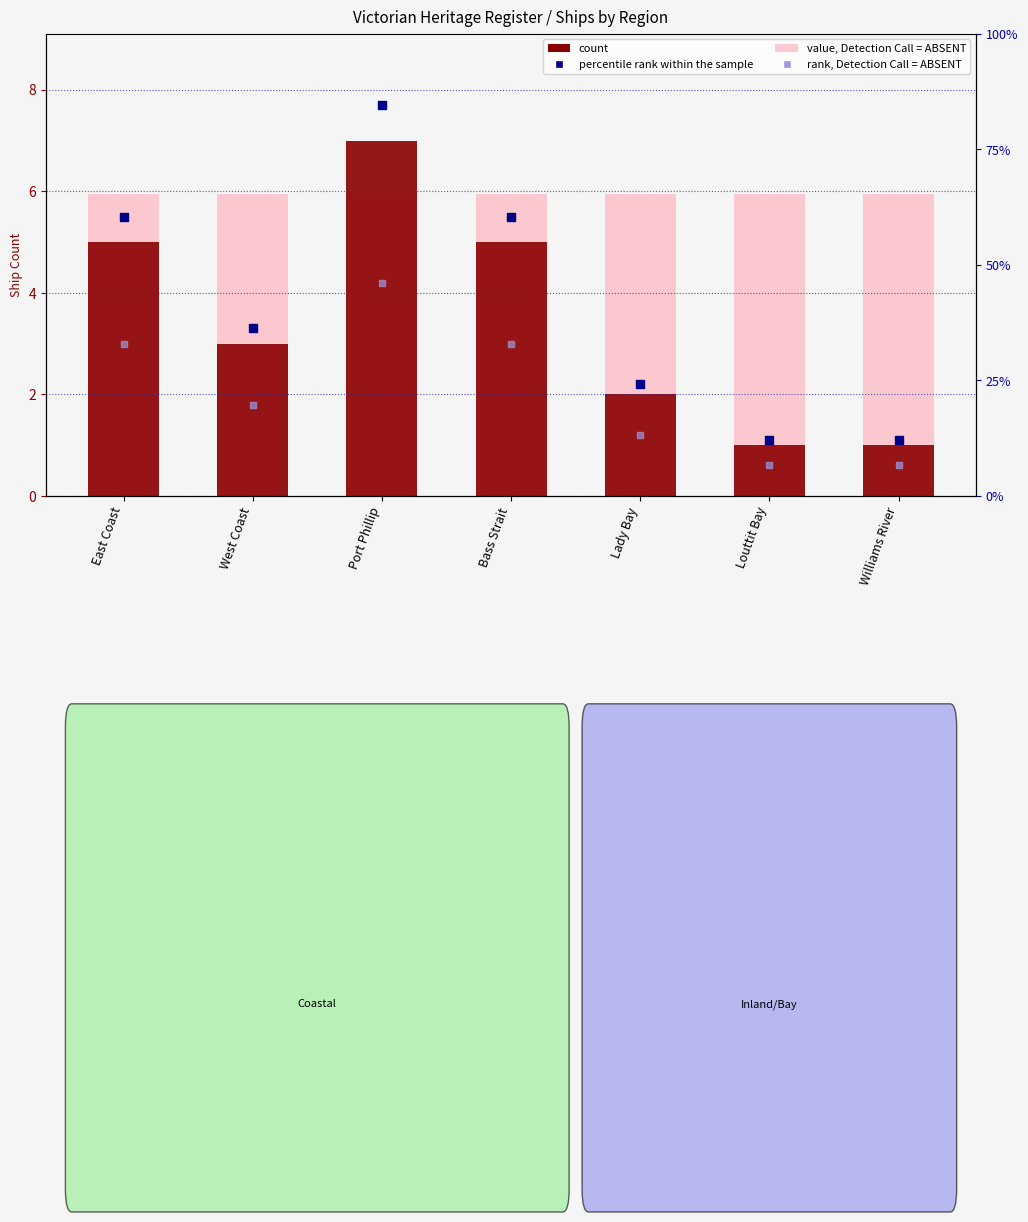

At which category is the sum across all series the highest?

Port Phillip